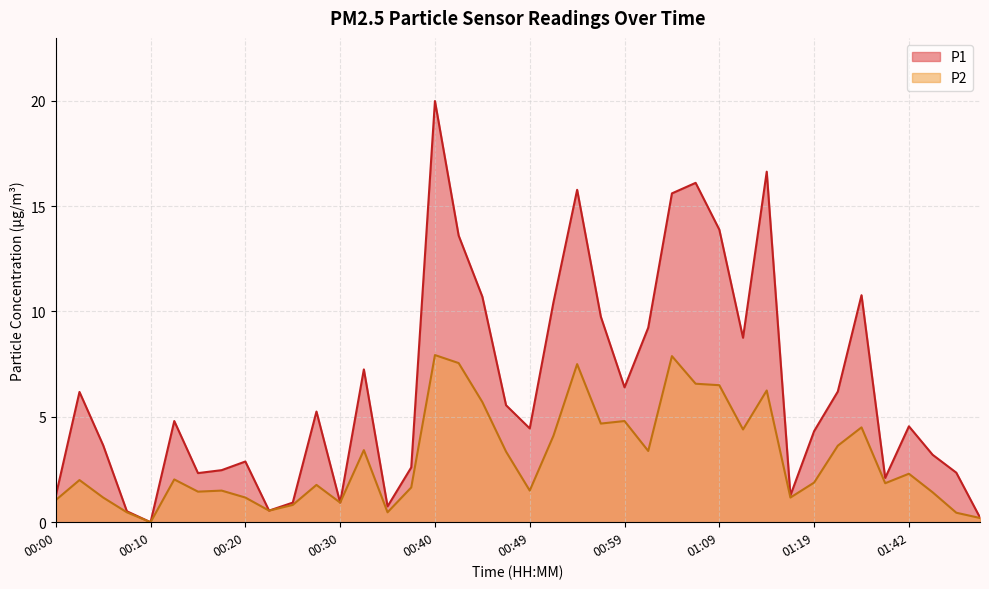

The P2 series shows 2.0 at 00:03. True or false?

True